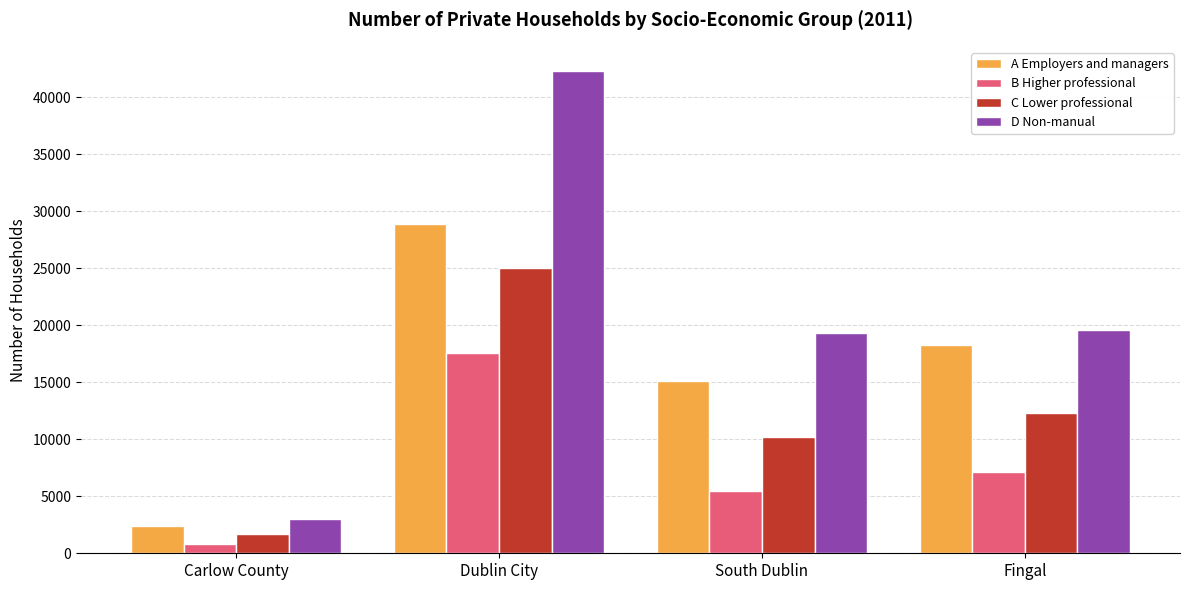

Which series has the largest total across all categories?

D Non-manual